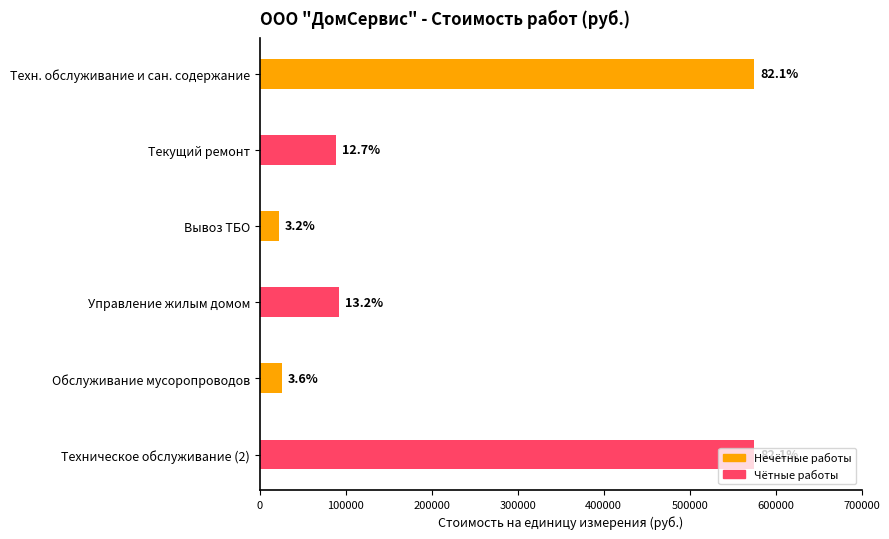

What is the average value?

229742.3